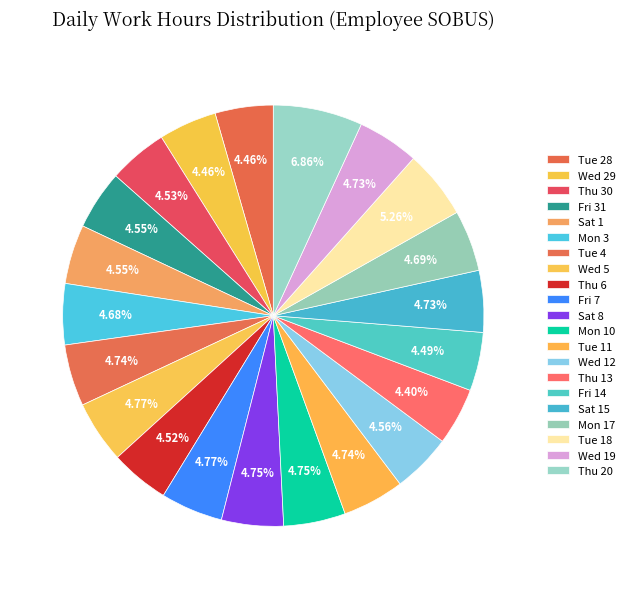

Is there a majority slice in this chart?

No